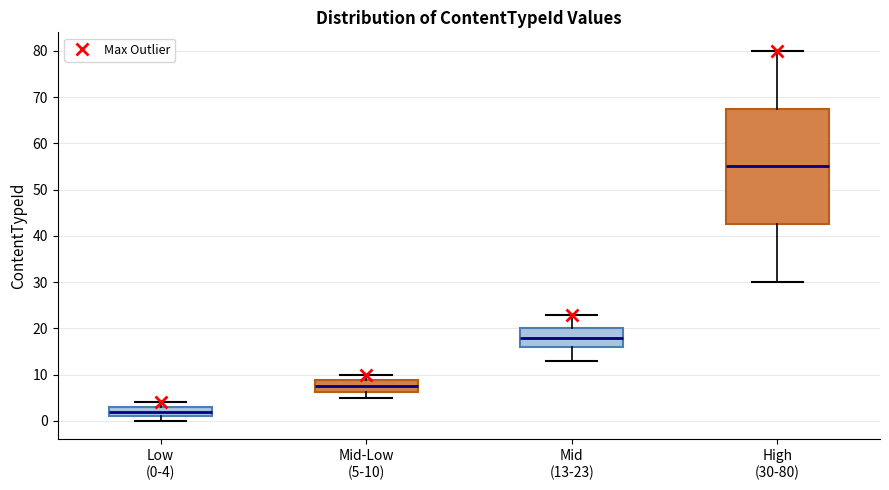

Reading left to right, read every box against the y-axis: the position of its median line, the range the box covers, and the ends of its whiskers. The values are not printed on the chart, so give them approximately, as read against the axis.

Low (0-4): median 2, box 1 to 3, whiskers 0 to 4
Mid-Low (5-10): median 8, box 6 to 9, whiskers 5 to 10
Mid (13-23): median 18, box 16 to 20, whiskers 13 to 23
High (30-80): median 55, box 43 to 68, whiskers 30 to 80